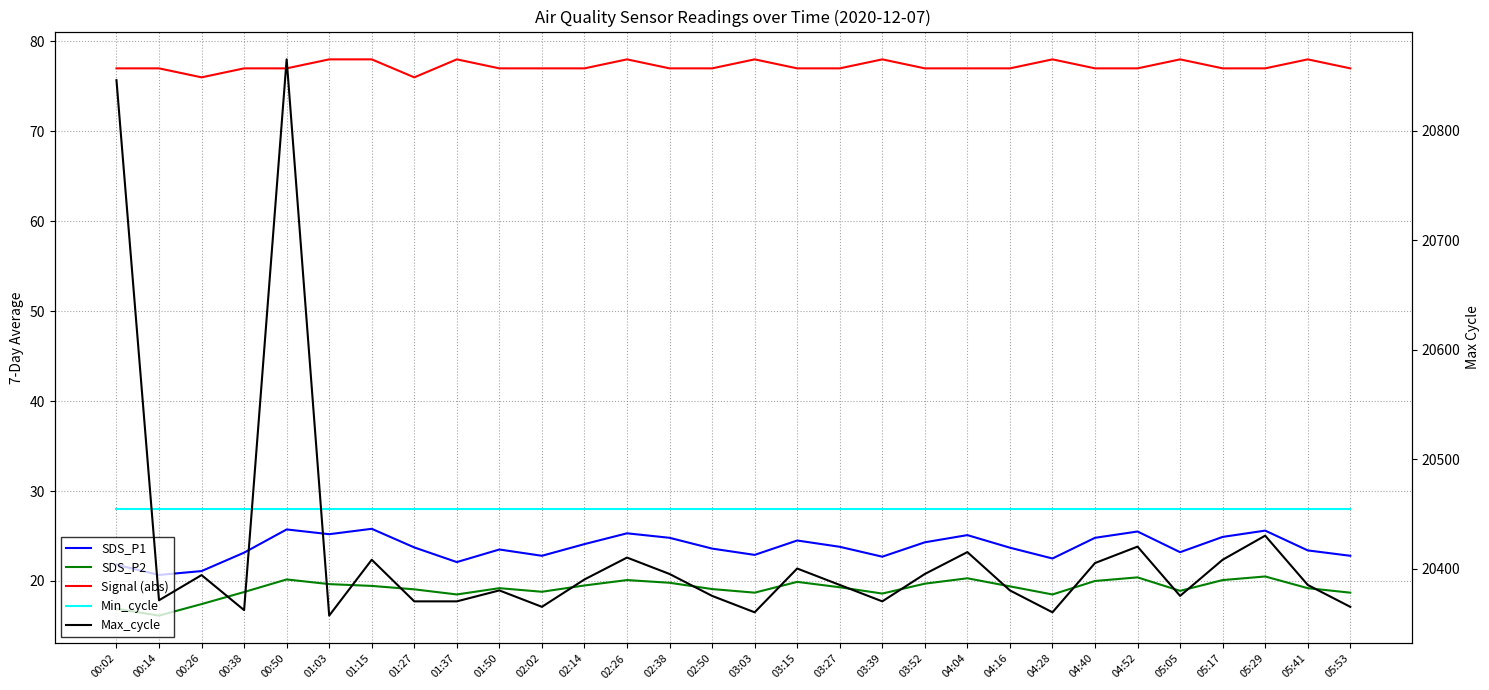

True or false: Min_cycle and Signal (abs) cross at least once.

False